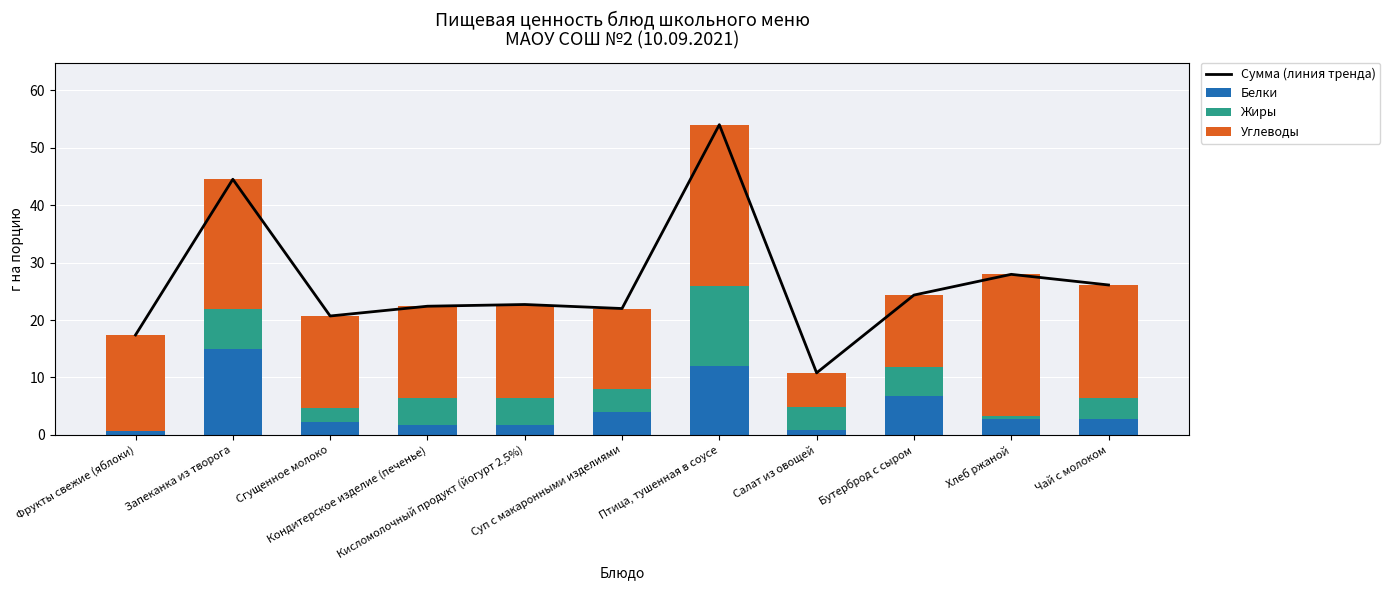

What are all the series names shown in the legend?

Сумма (линия тренда), Белки, Жиры, Углеводы